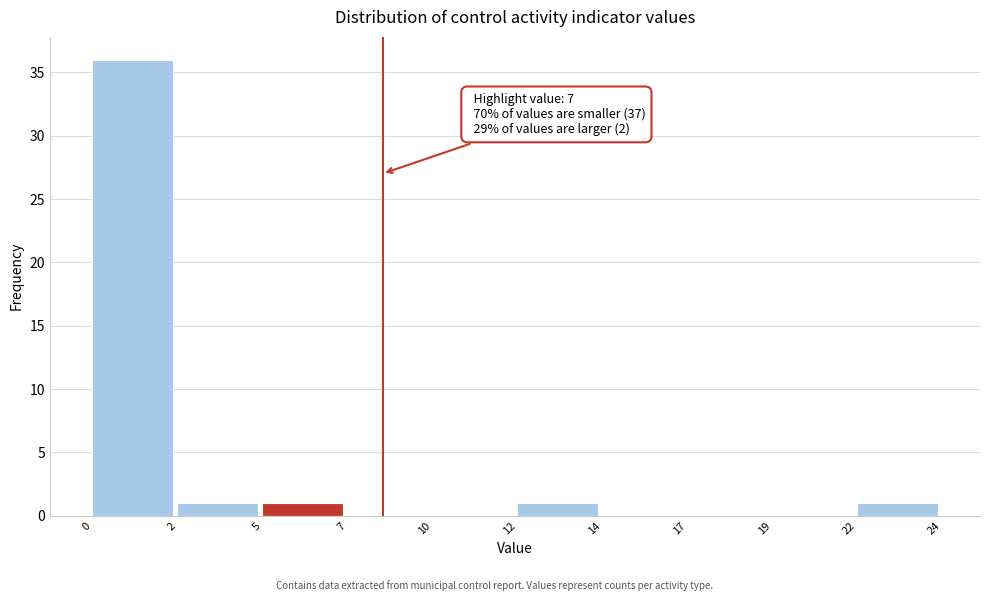

Reading left to right, extract all data points from this chart.

0=36	2=1	5=1	7=0	10=0	12=1	14=0	17=0	19=0	22=1